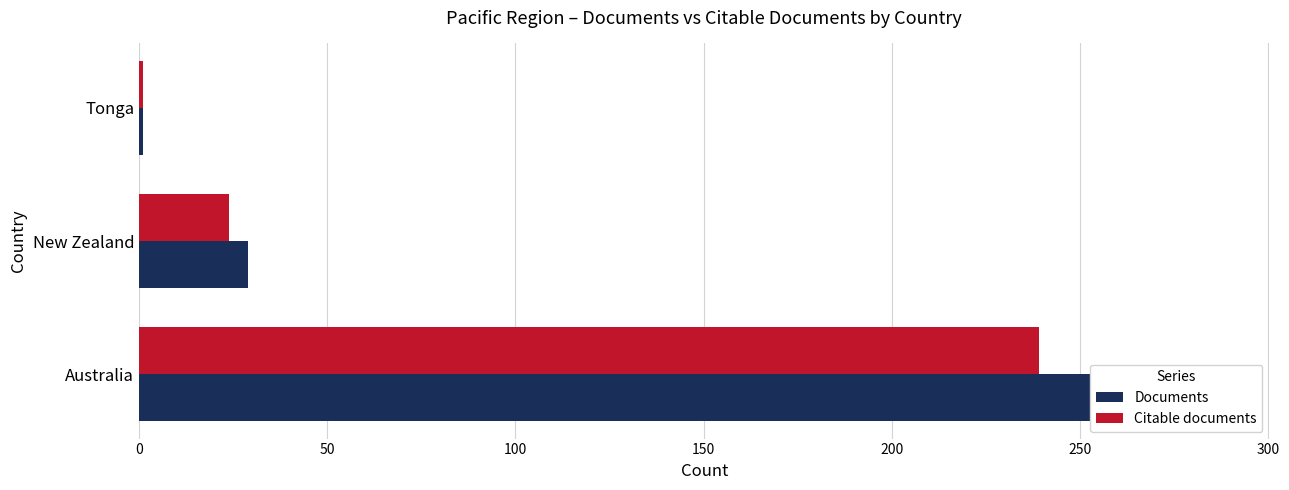

The value of Citable documents at Australia is 59. True or false?

False